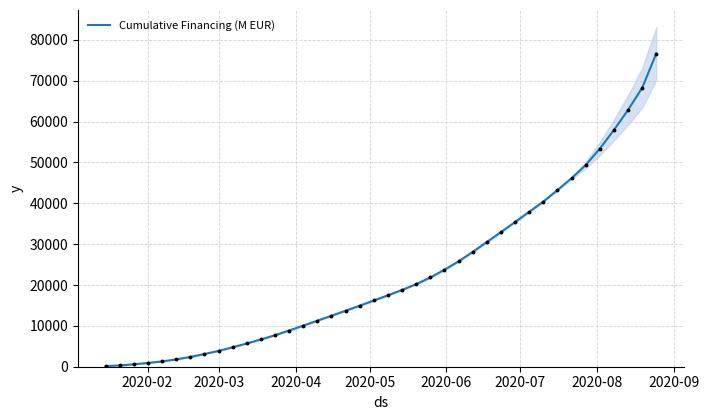

What is the greatest value displayed?

76653.0